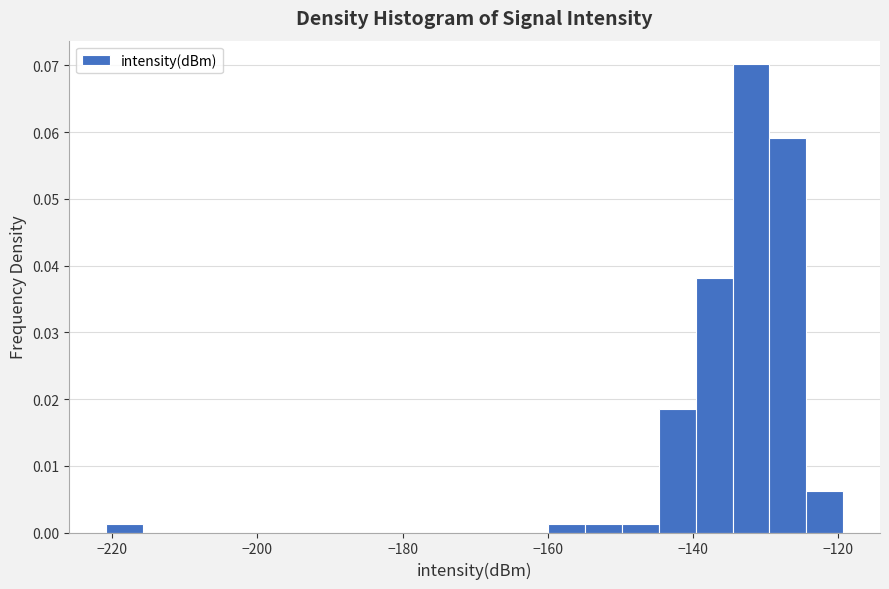

Read against the x-axis, roughly where is the centre of the tallest bar?

-132